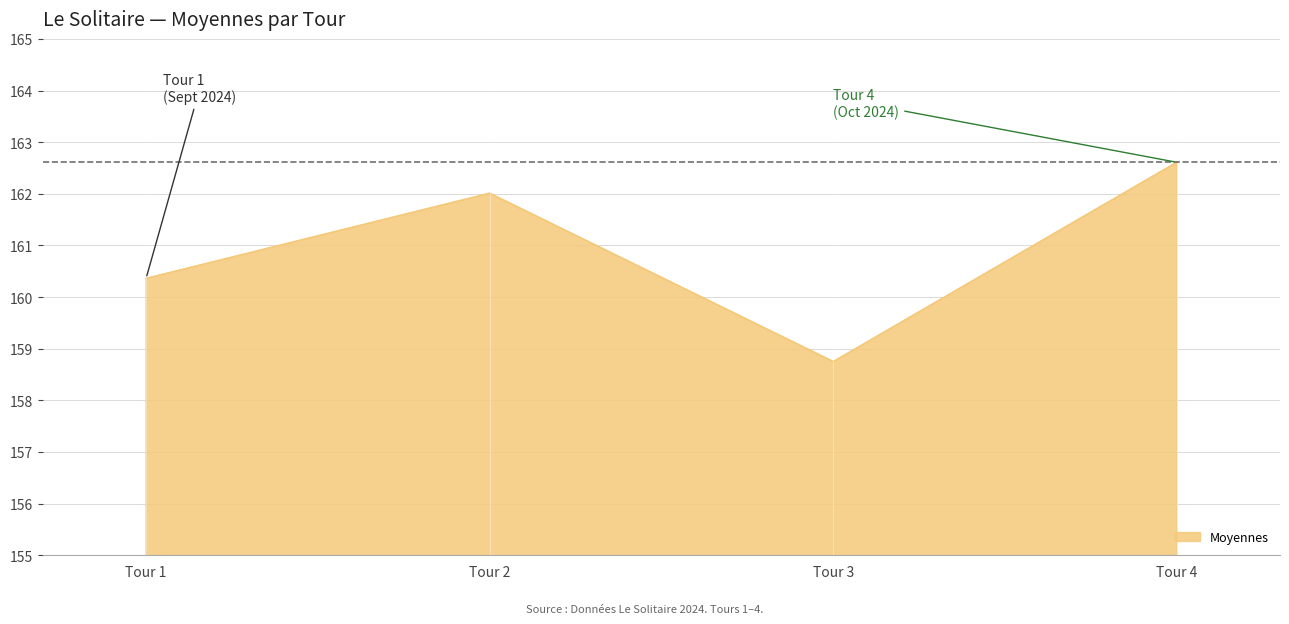

How many values are below 162?

2